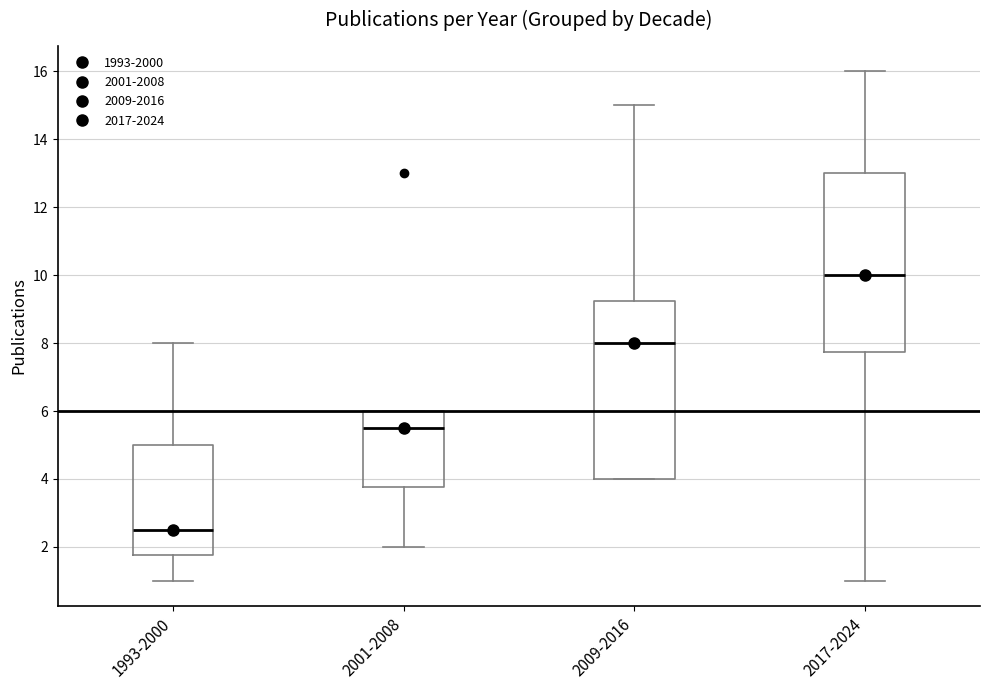

Which box's median line is the highest?

2017-2024